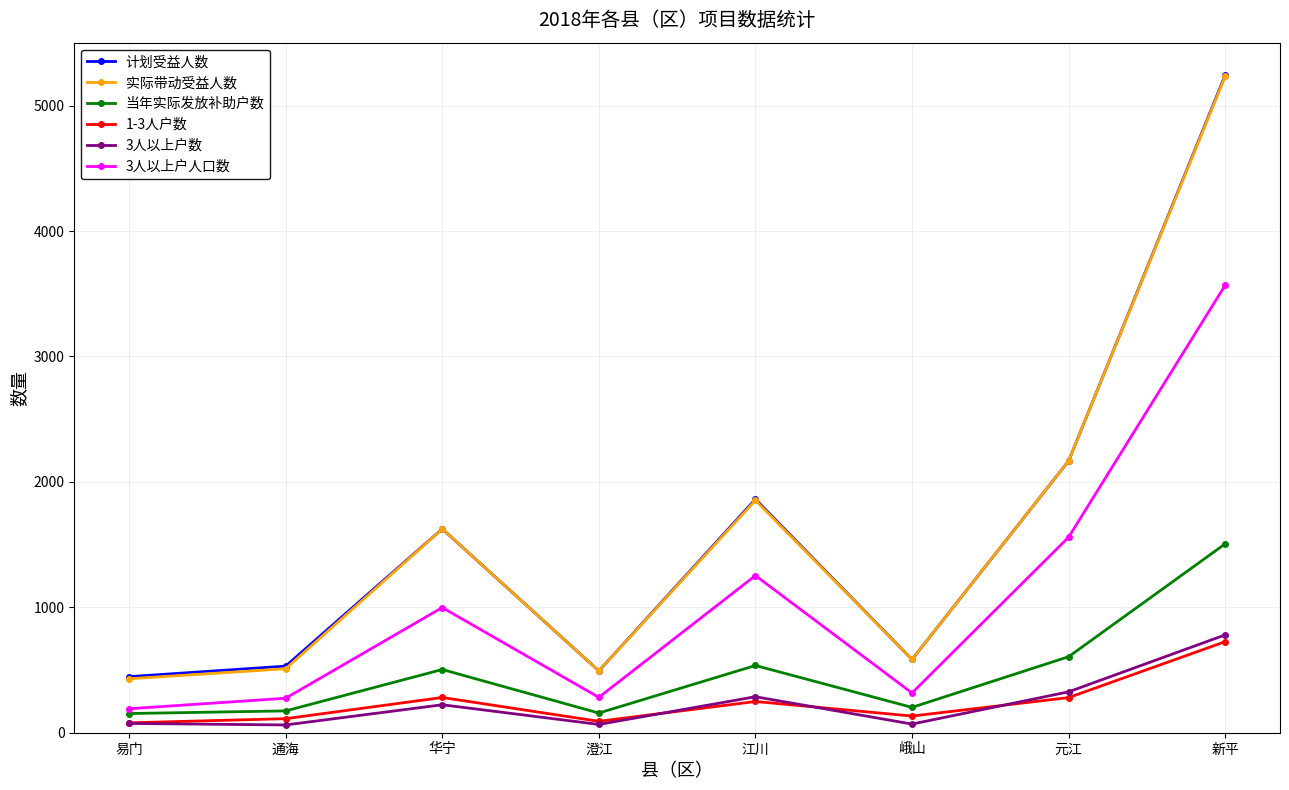

How many interior local peaks does the 实际带动受益人数 series have?

2